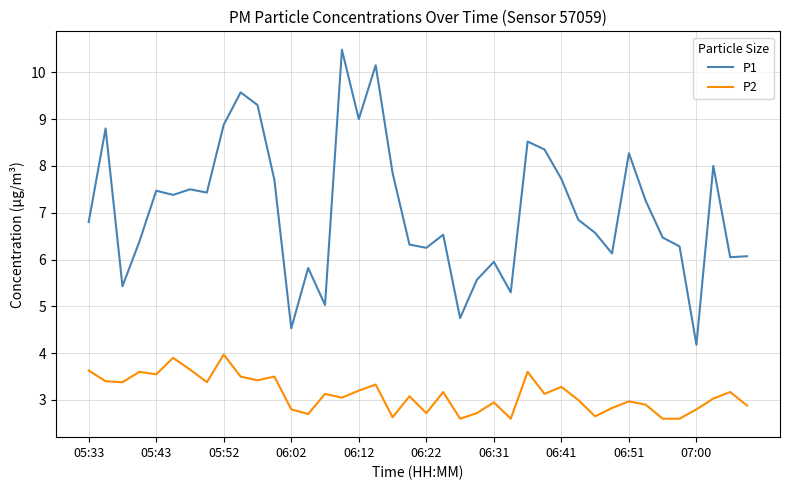

How many lines are shown in the chart?

2